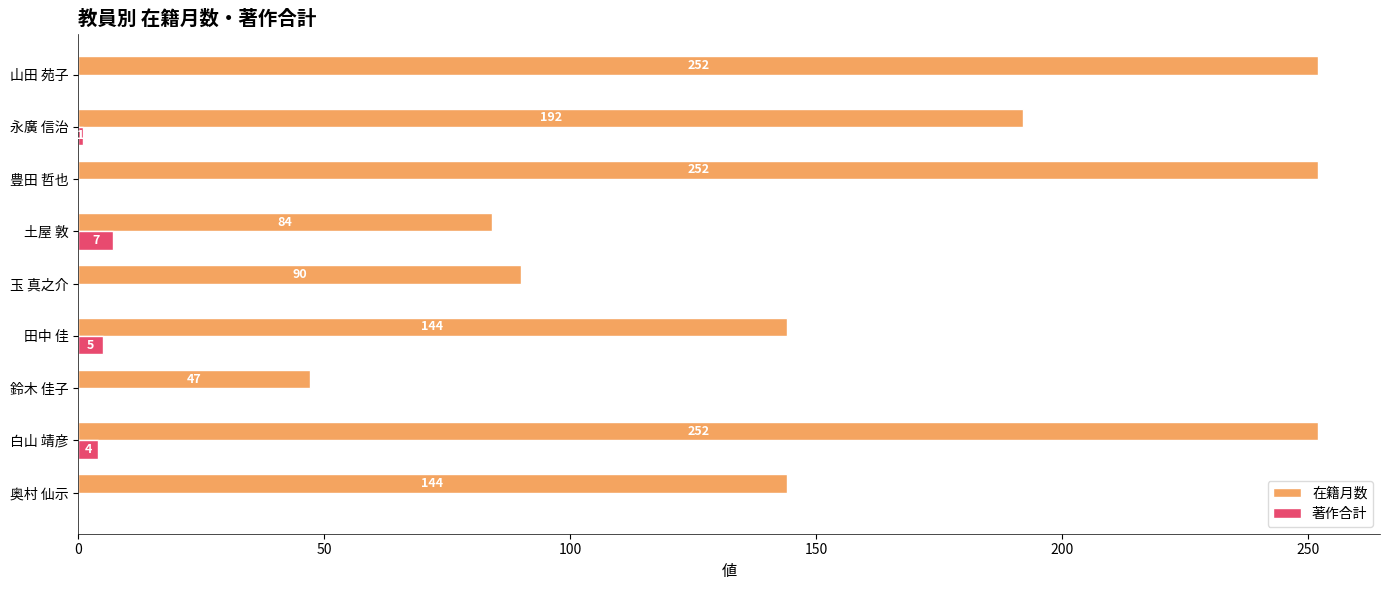

How many 著作合計 values are between 0 and 4?

7